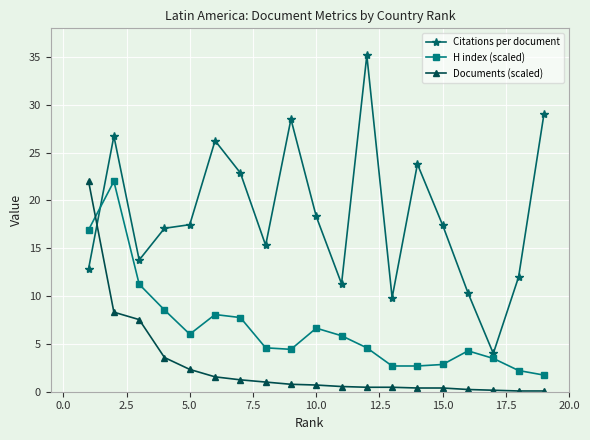

True or false: Documents (scaled) and H index (scaled) intersect in this chart.

True